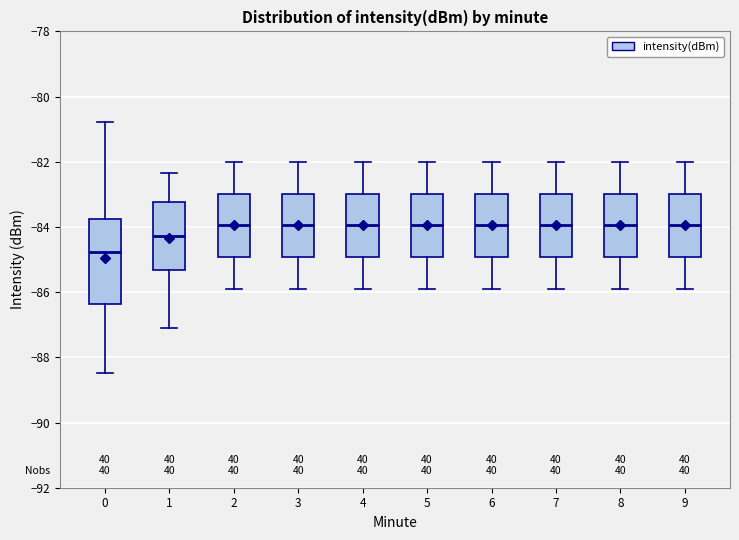

Where does the median line of the box at x = 3 sit on the y-axis? The values are not printed on the chart, so give them approximately, as read against the axis.

-84.0